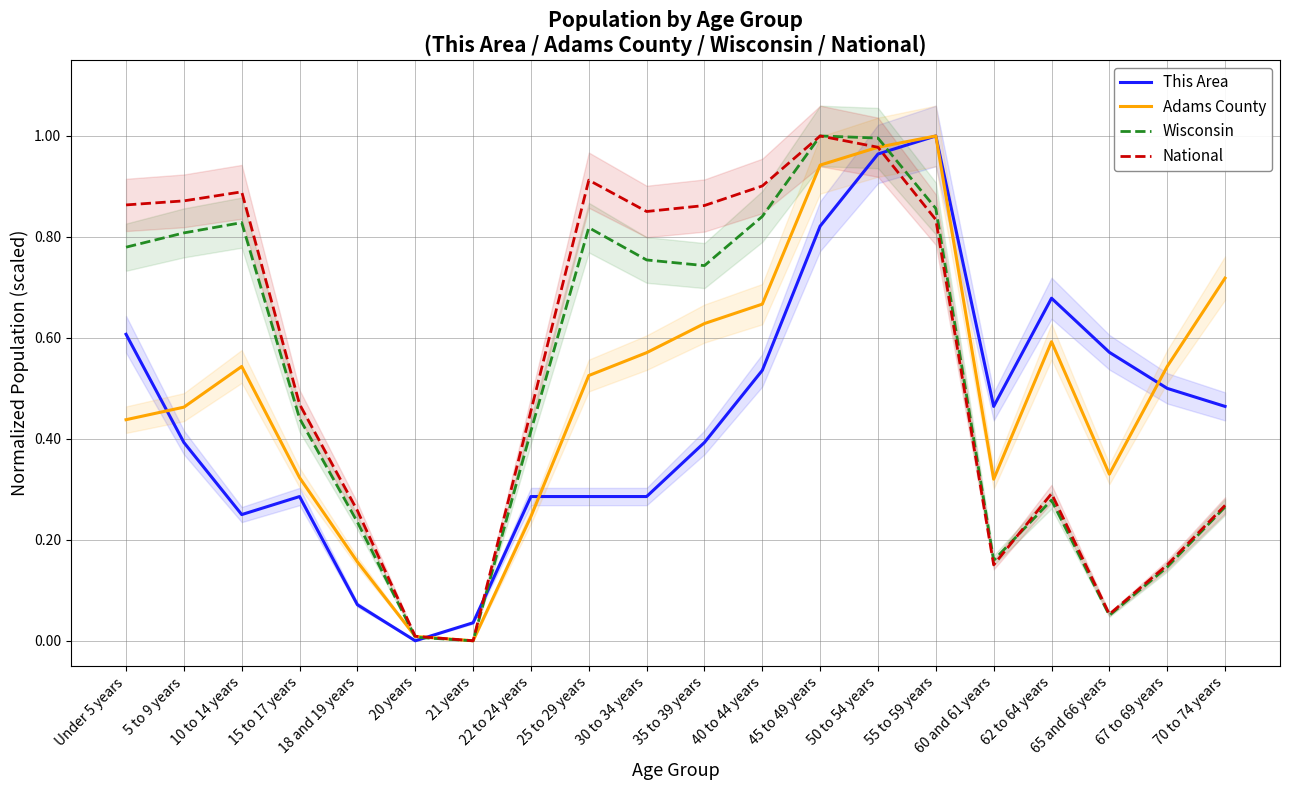

What is the approximate value of National at Under 5 years?

0.9